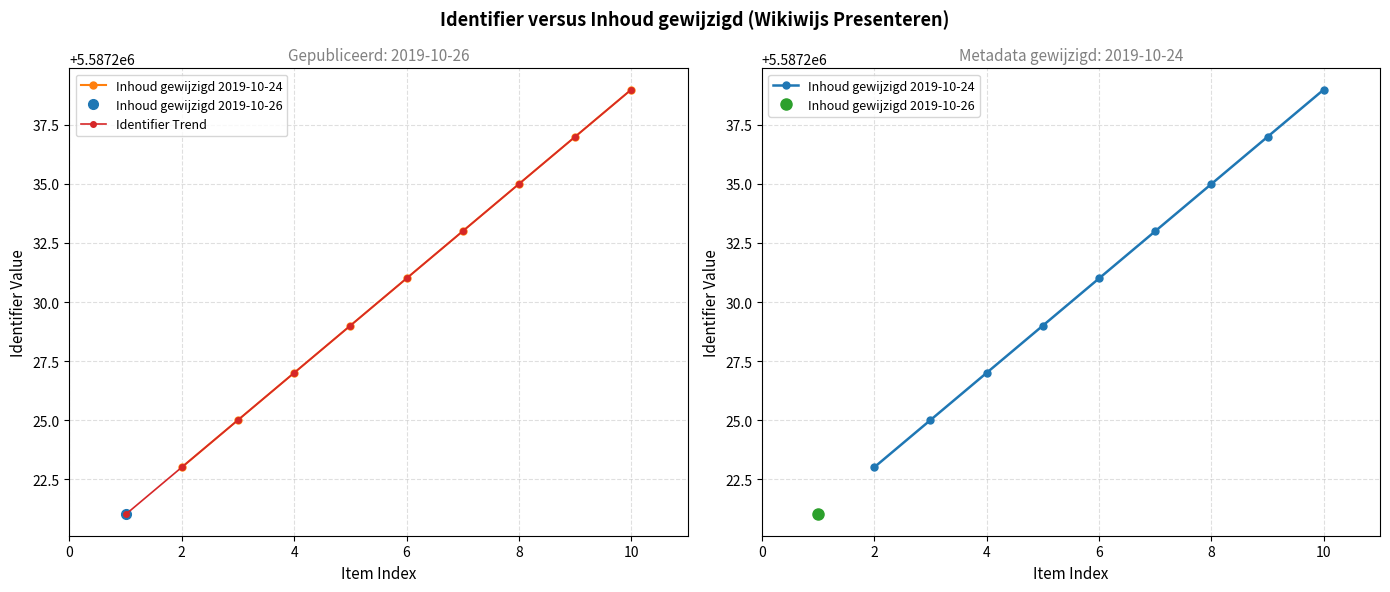

True or false: Identifier Trend has a value of 8464337 at 8.

False